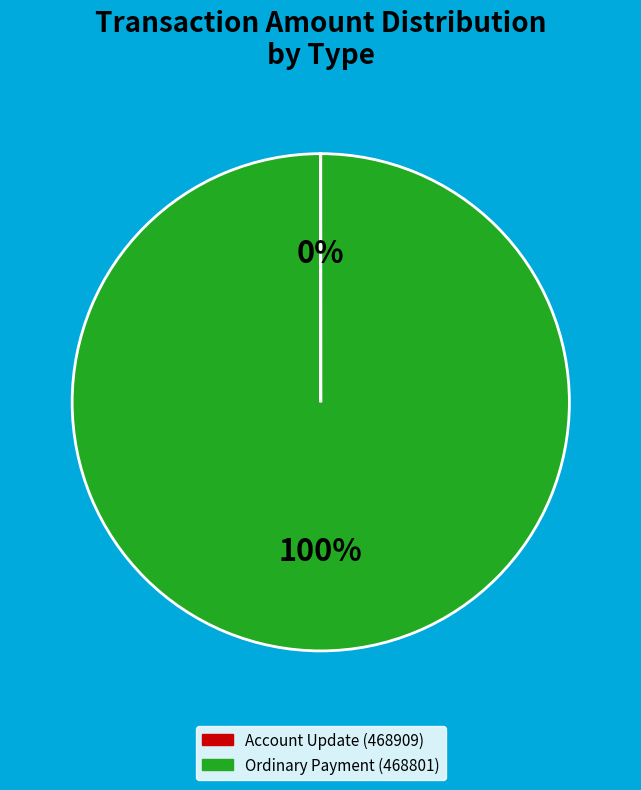

Is there a majority slice in this chart?

Yes